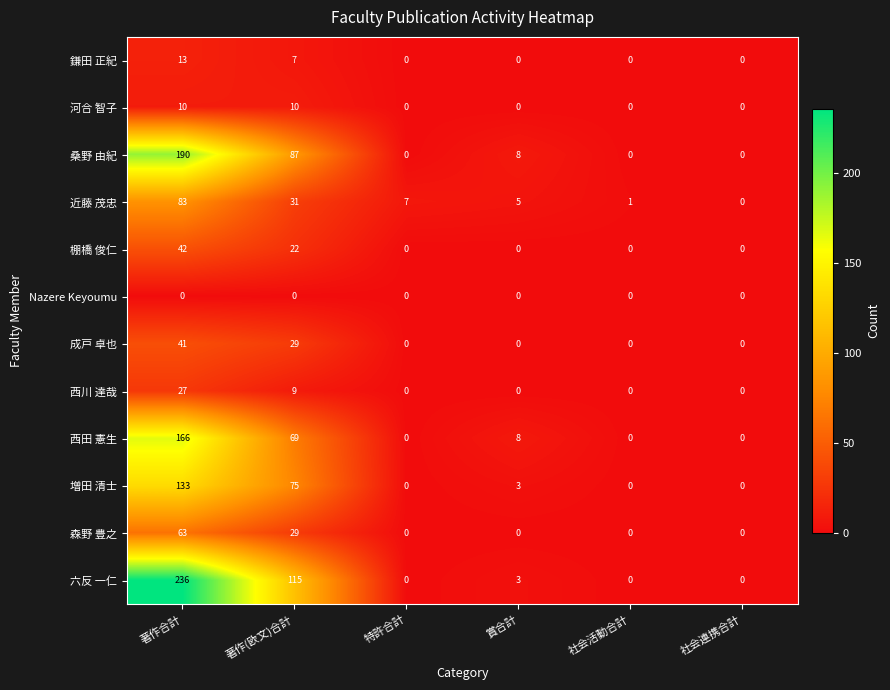

True or false: 棚橋 俊仁 has a value of 21 at 特許合計.

False